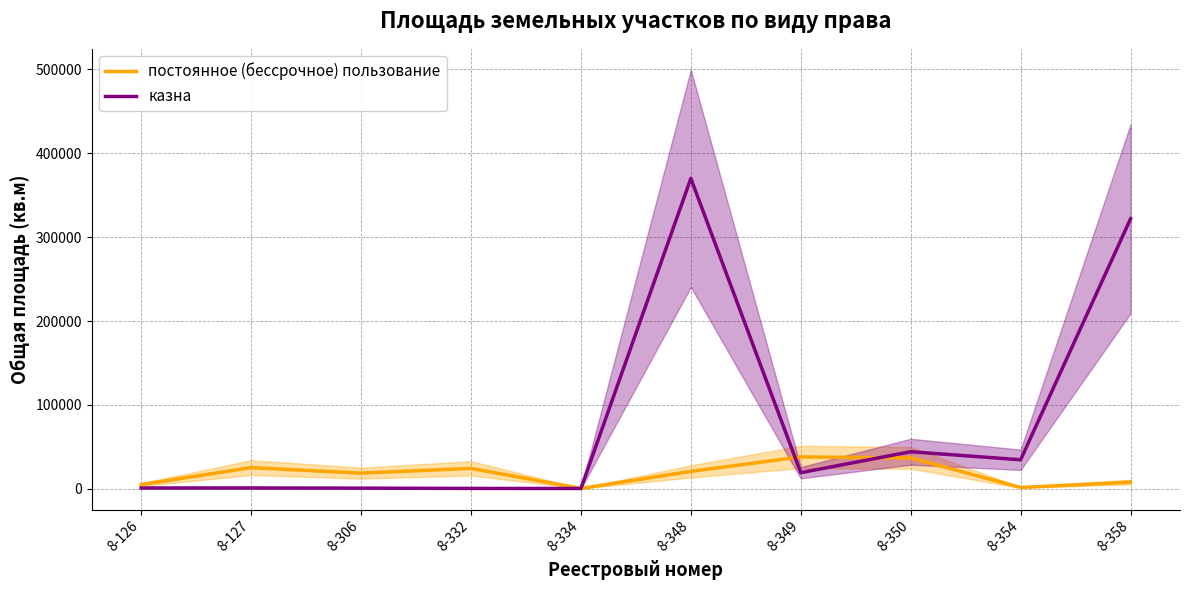

How many data points does each series have?

10